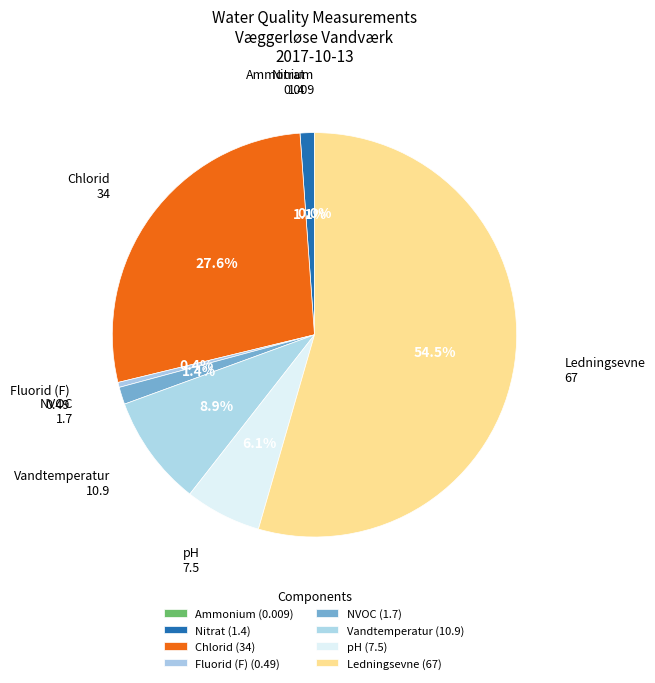

Is Ledningsevne the majority of the pie?

Yes